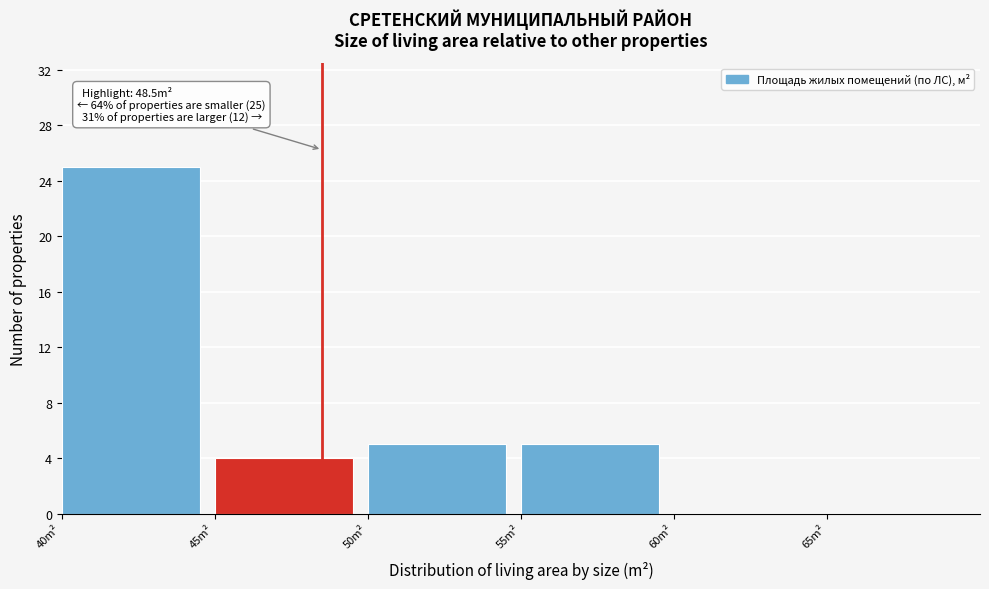

Which range on the x-axis has the tallest bar?

40 to 45